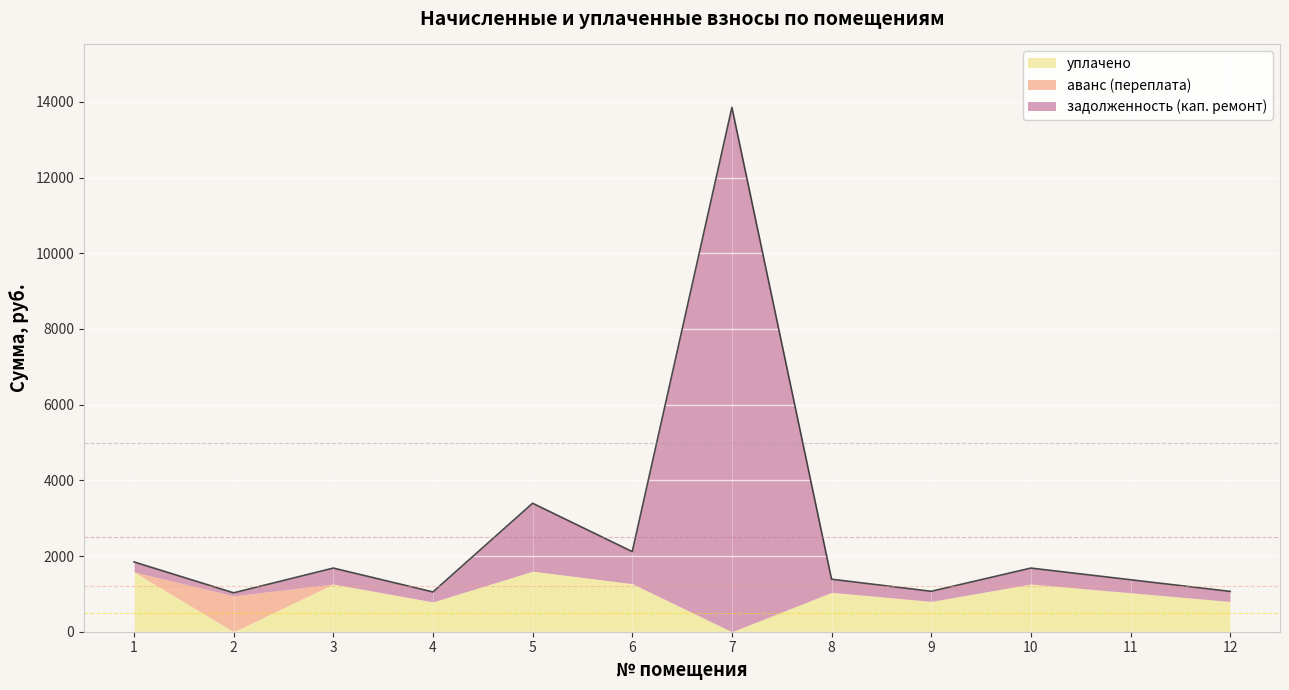

What is the total value across all series at 9?

1068.5